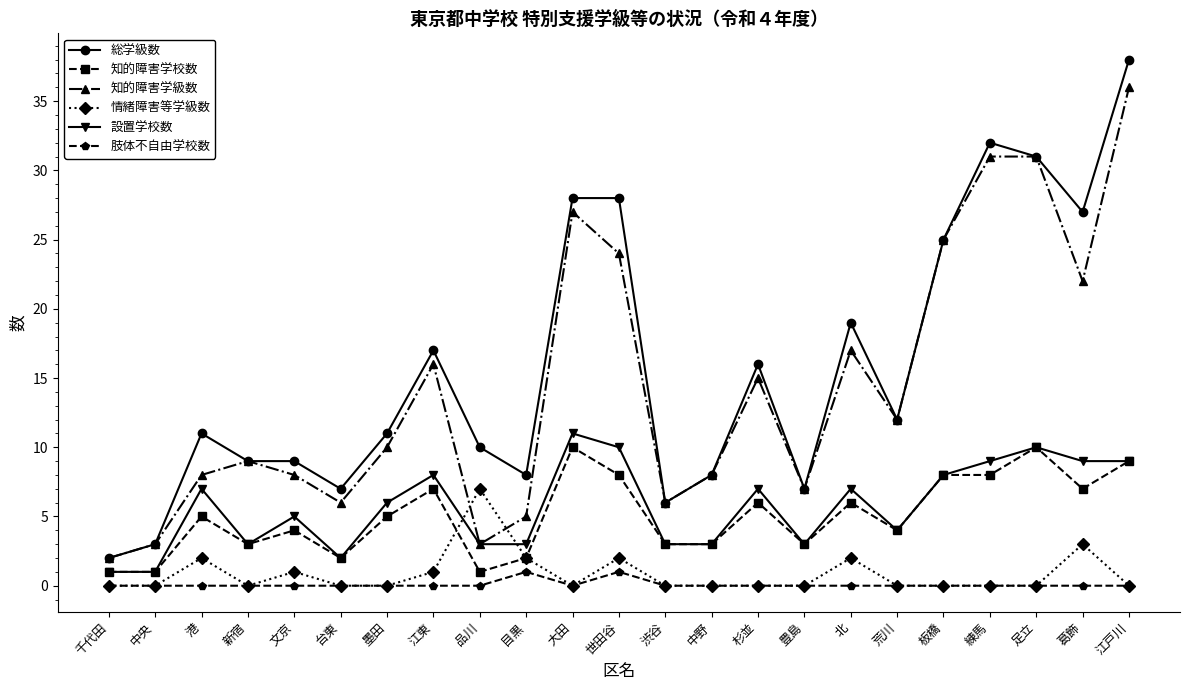

Is it true that 知的障害学校数 equals 6 at 北?

True